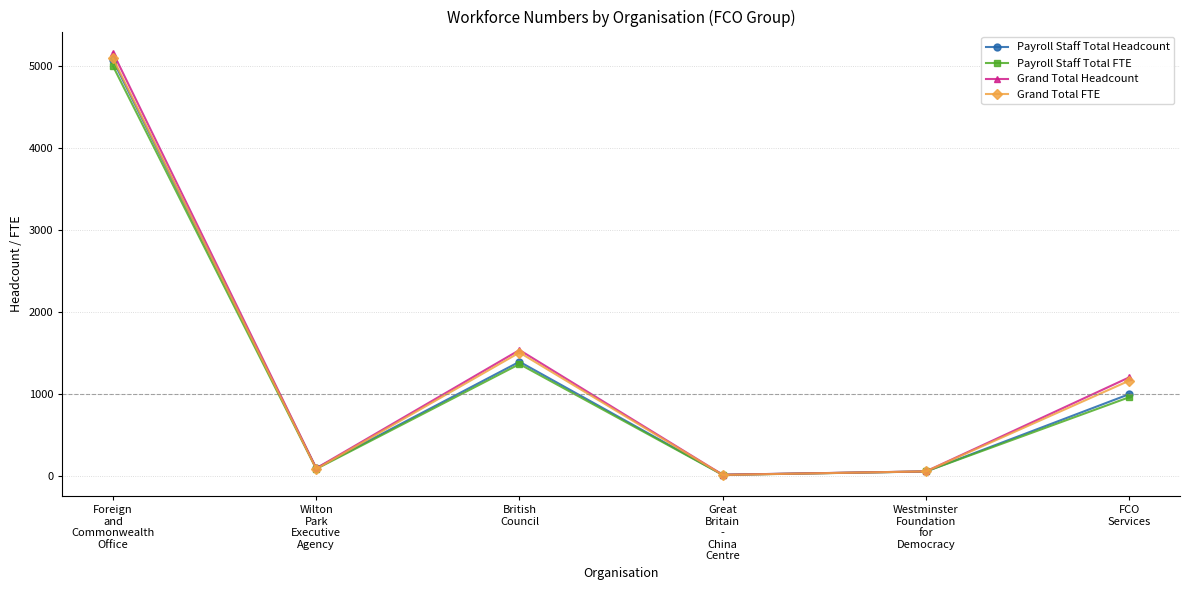

True or false: Payroll Staff Total FTE has a value of 81.0 at Wilton
Park
Executive
Agency.

True